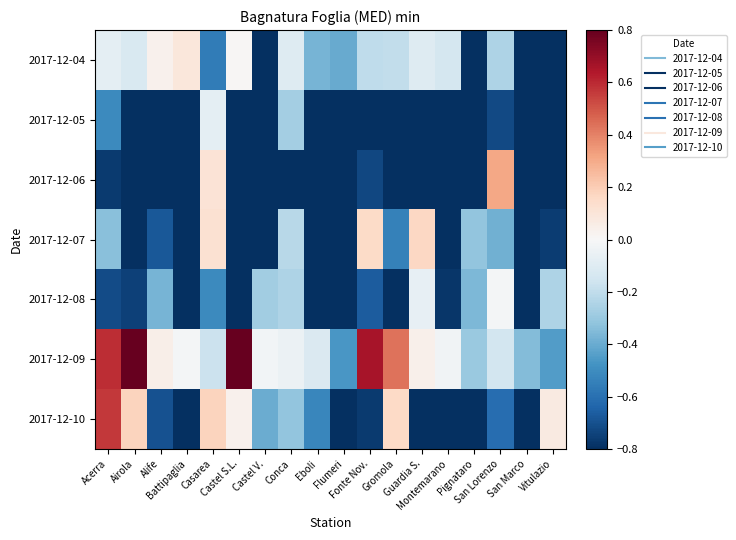

Between Casarea and Castel S.L., which series saw the biggest shift?

2017-12-09